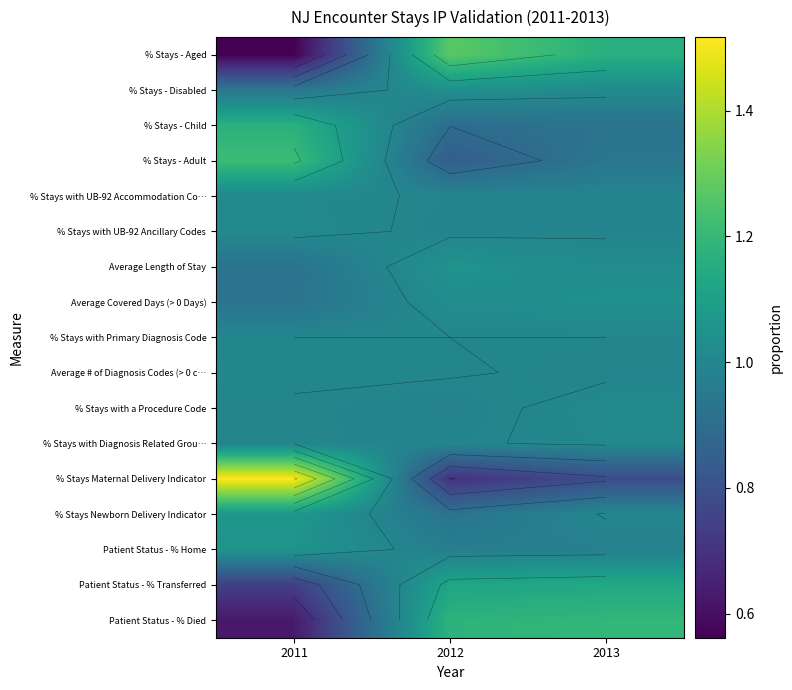

Is it true that % Stays - Child equals 0.5 at 2011?

False